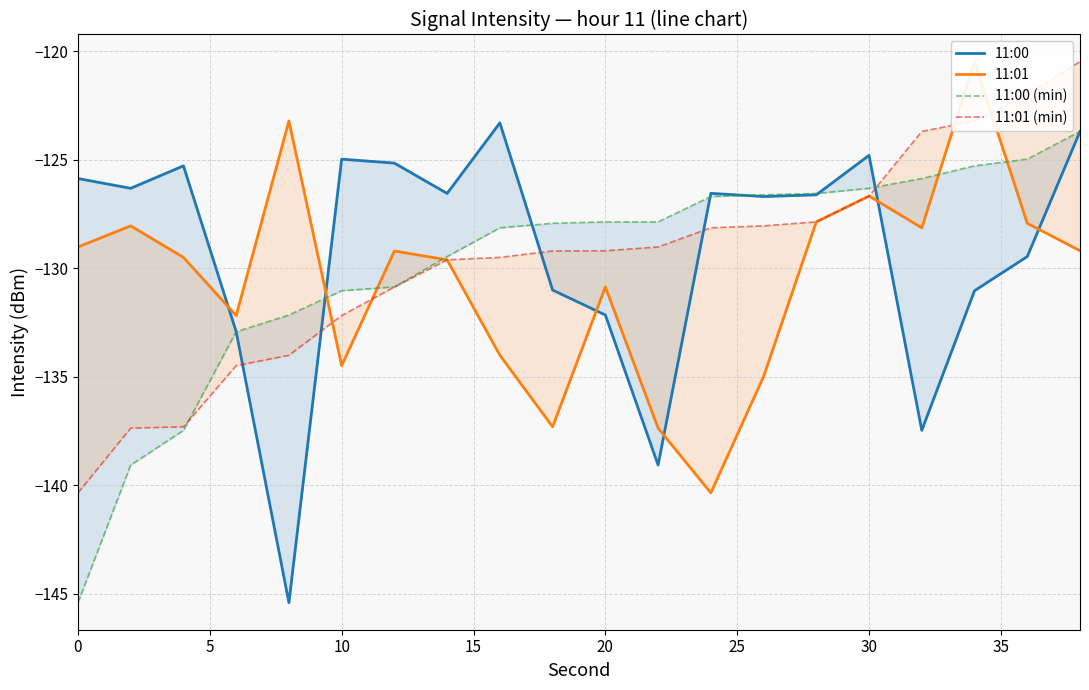

How many distinct data groups are displayed?

4